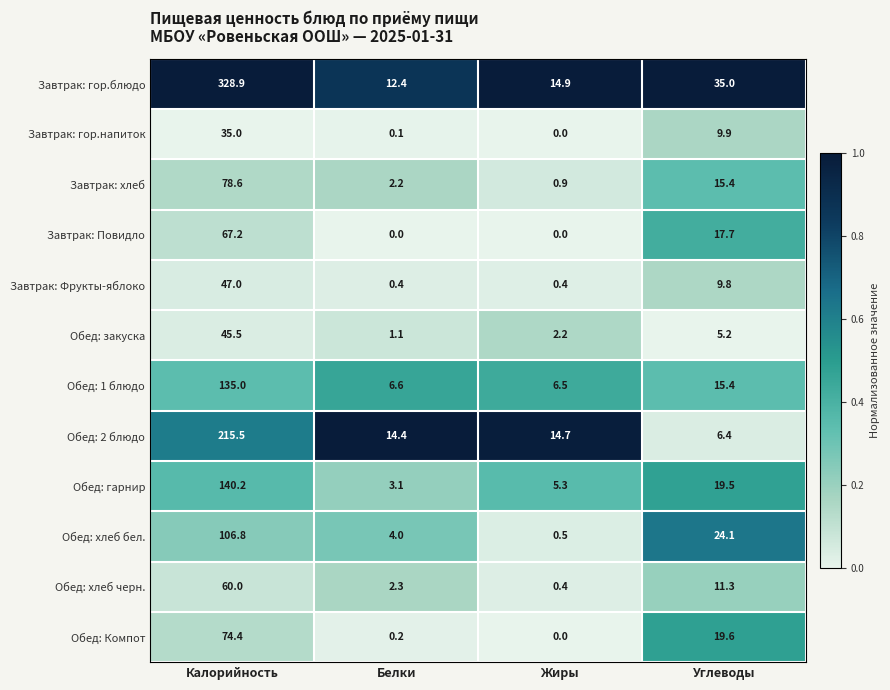

Is it true that Завтрак: Повидло equals 0.0 at Жиры?

True